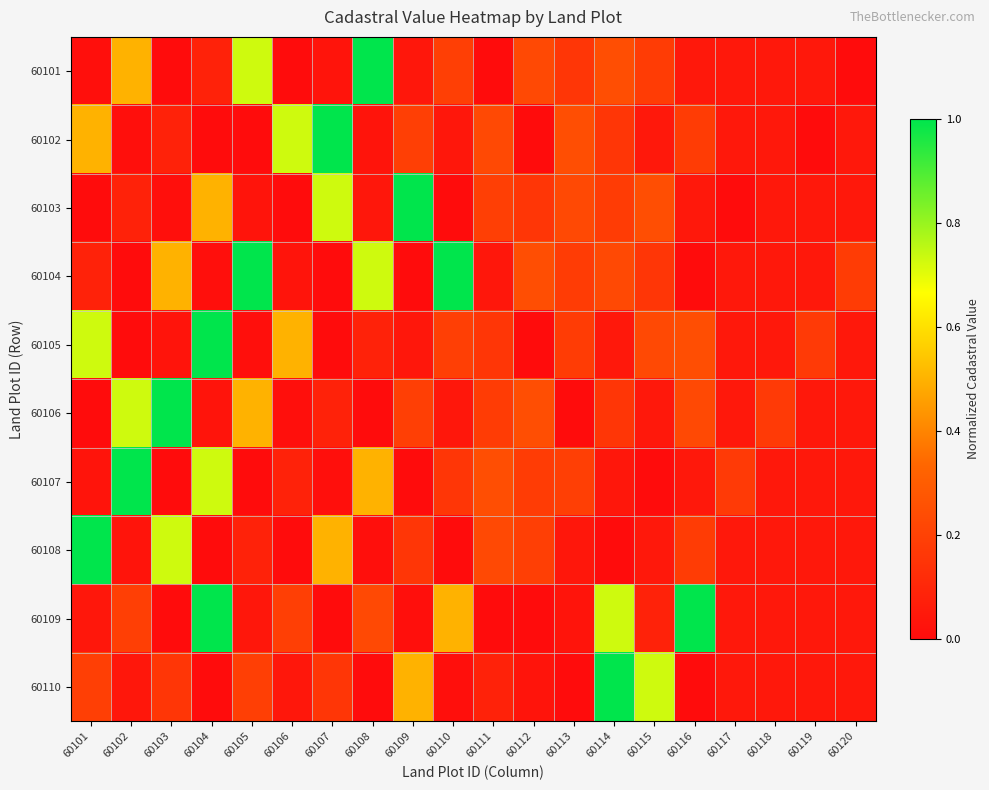

Reading left to right, what are all the values shown in this chart?

60101: 60101=0.0	60102=0.5	60103=0.0	60104=0.1	60105=0.7	60106=0.0	60107=0.0	60108=1.0	60109=0.0	60110=0.2	60111=0.0	60112=0.2	60113=0.2	60114=0.2	60115=0.2	60116=0.0	60117=0.0	60118=0.0	60119=0.0	60120=0.0
60102: 60101=0.5	60102=0.0	60103=0.1	60104=0.0	60105=0.0	60106=0.7	60107=1.0	60108=0.0	60109=0.2	60110=0.0	60111=0.2	60112=0.0	60113=0.2	60114=0.2	60115=0.0	60116=0.2	60117=0.0	60118=0.0	60119=0.0	60120=0.0
60103: 60101=0.0	60102=0.1	60103=0.0	60104=0.5	60105=0.0	60106=0.0	60107=0.7	60108=0.0	60109=1.0	60110=0.0	60111=0.2	60112=0.2	60113=0.2	60114=0.2	60115=0.2	60116=0.0	60117=0.0	60118=0.0	60119=0.0	60120=0.0
60104: 60101=0.1	60102=0.0	60103=0.5	60104=0.0	60105=1.0	60106=0.0	60107=0.0	60108=0.7	60109=0.0	60110=1.0	60111=0.0	60112=0.2	60113=0.2	60114=0.2	60115=0.2	60116=0.0	60117=0.0	60118=0.0	60119=0.0	60120=0.2
60105: 60101=0.7	60102=0.0	60103=0.0	60104=1.0	60105=0.0	60106=0.5	60107=0.0	60108=0.1	60109=0.0	60110=0.2	60111=0.2	60112=0.0	60113=0.2	60114=0.0	60115=0.2	60116=0.2	60117=0.0	60118=0.0	60119=0.2	60120=0.0
60106: 60101=0.0	60102=0.7	60103=1.0	60104=0.0	60105=0.5	60106=0.0	60107=0.1	60108=0.0	60109=0.2	60110=0.0	60111=0.2	60112=0.2	60113=0.0	60114=0.2	60115=0.0	60116=0.2	60117=0.0	60118=0.2	60119=0.0	60120=0.0
60107: 60101=0.0	60102=1.0	60103=0.0	60104=0.7	60105=0.0	60106=0.1	60107=0.0	60108=0.5	60109=0.0	60110=0.2	60111=0.2	60112=0.2	60113=0.2	60114=0.0	60115=0.0	60116=0.0	60117=0.2	60118=0.0	60119=0.0	60120=0.0
60108: 60101=1.0	60102=0.0	60103=0.7	60104=0.0	60105=0.1	60106=0.0	60107=0.5	60108=0.0	60109=0.2	60110=0.0	60111=0.2	60112=0.2	60113=0.0	60114=0.0	60115=0.0	60116=0.2	60117=0.0	60118=0.0	60119=0.0	60120=0.0
60109: 60101=0.0	60102=0.2	60103=0.0	60104=1.0	60105=0.0	60106=0.2	60107=0.0	60108=0.2	60109=0.0	60110=0.5	60111=0.0	60112=0.0	60113=0.0	60114=0.7	60115=0.1	60116=1.0	60117=0.0	60118=0.0	60119=0.0	60120=0.0
60110: 60101=0.2	60102=0.0	60103=0.2	60104=0.0	60105=0.2	60106=0.0	60107=0.2	60108=0.0	60109=0.5	60110=0.0	60111=0.1	60112=0.0	60113=0.0	60114=1.0	60115=0.7	60116=0.0	60117=0.0	60118=0.0	60119=0.0	60120=0.0